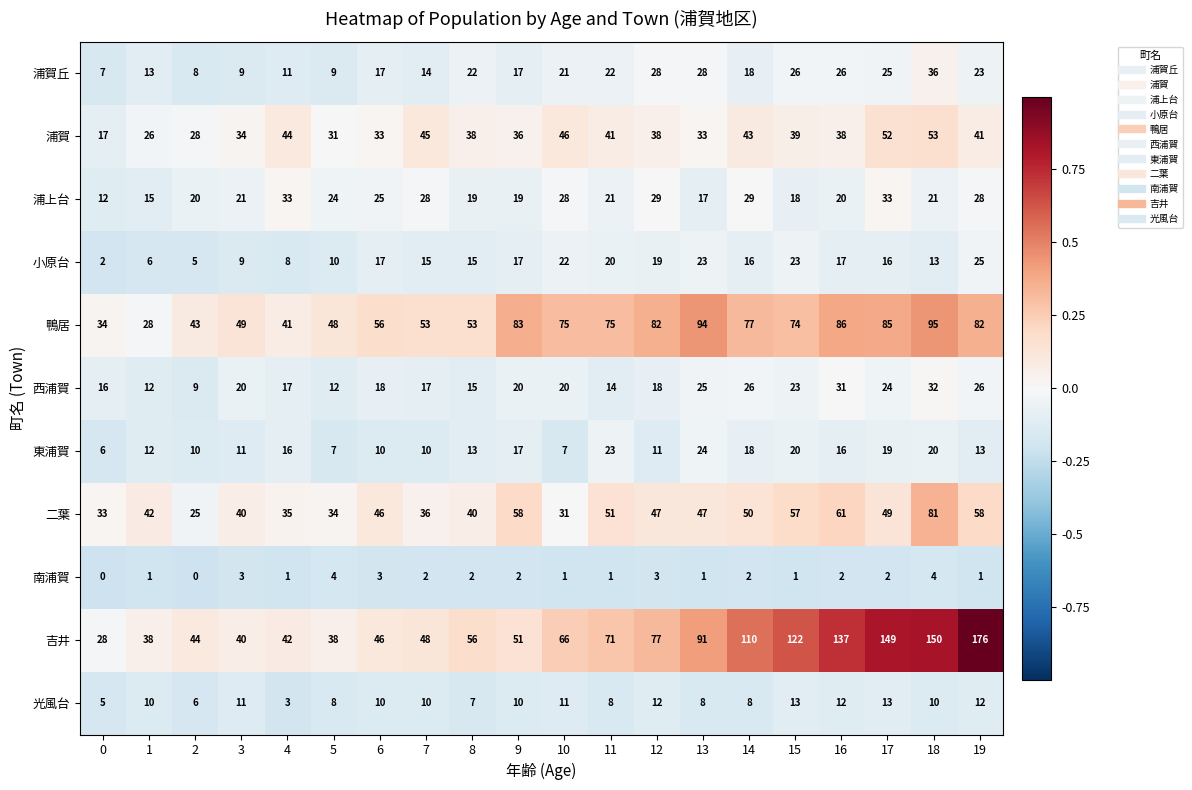

Is it true that 南浦賀 equals 1 at 10?

True